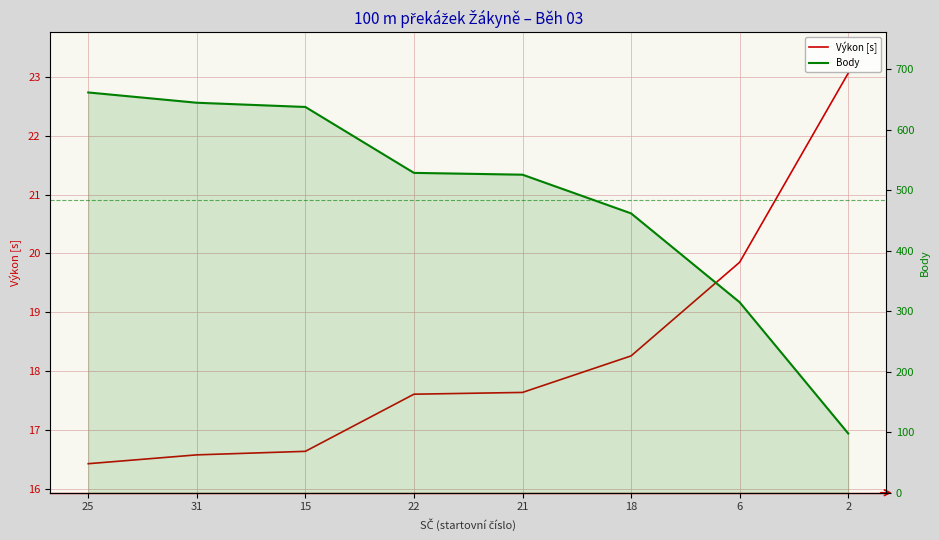

What is the label of the 6th point from the left?

18